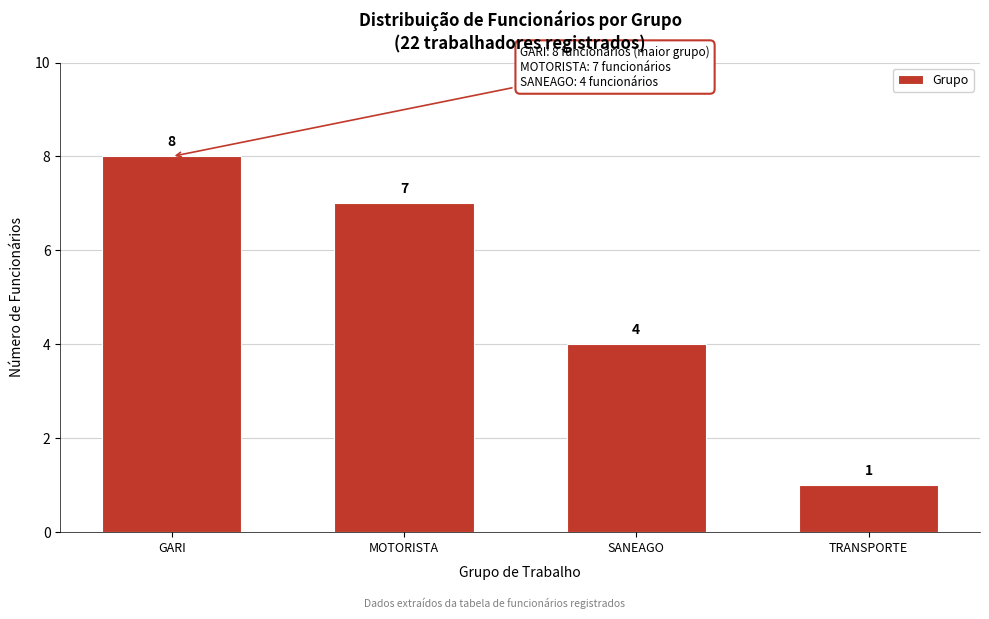

Reading left to right, what are all the values shown in this chart?

8	7	4	1